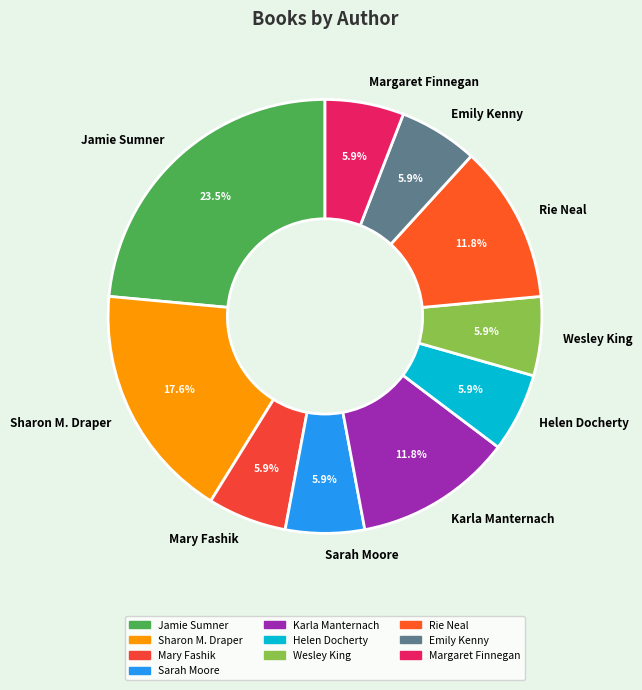

How many segments does this pie chart have?

10